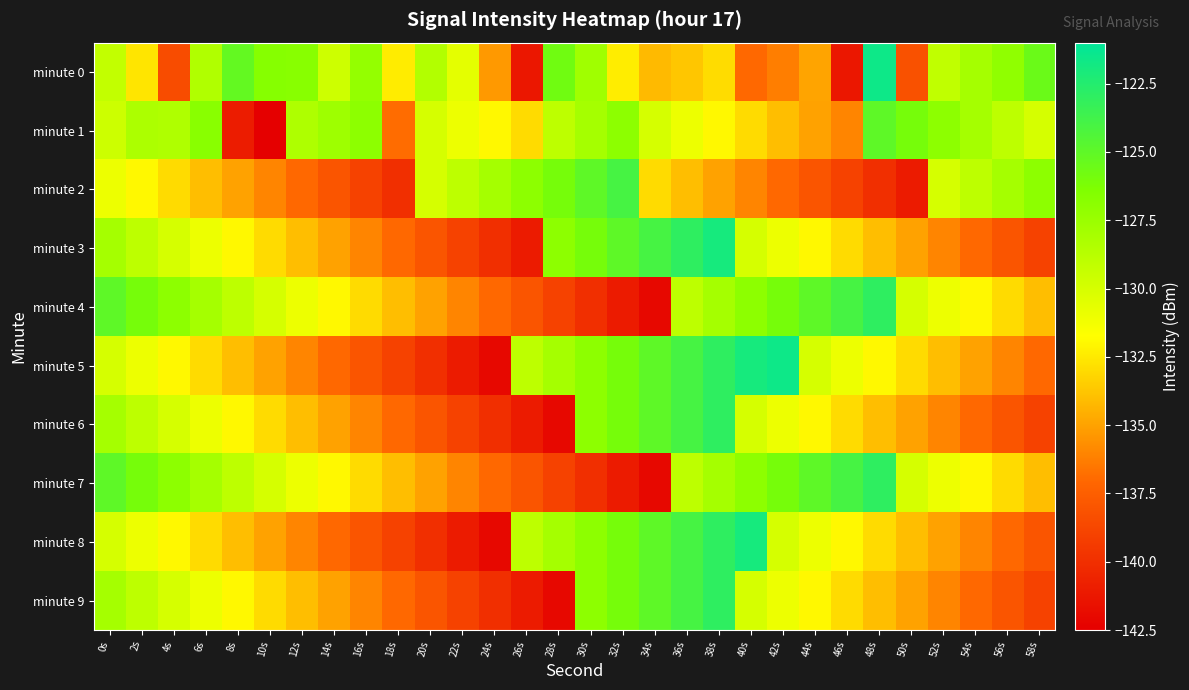

Between 50s and 16s, which is larger?

16s